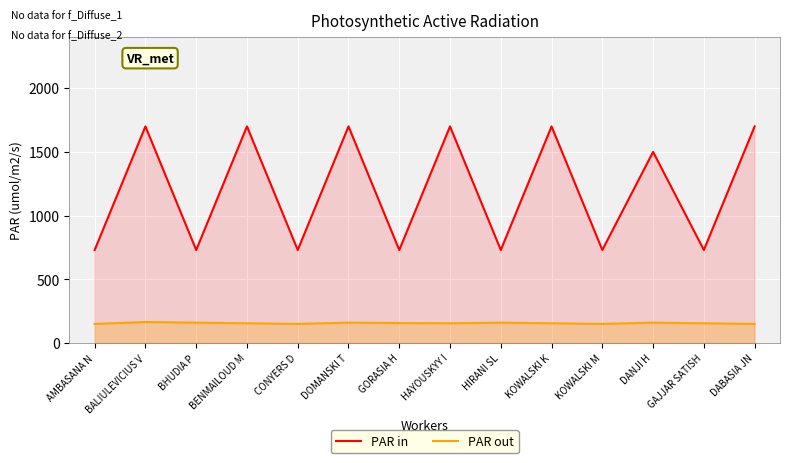

What is the sum of the PAR out values at DOMANSKI T and BENMAILOUD M?

315